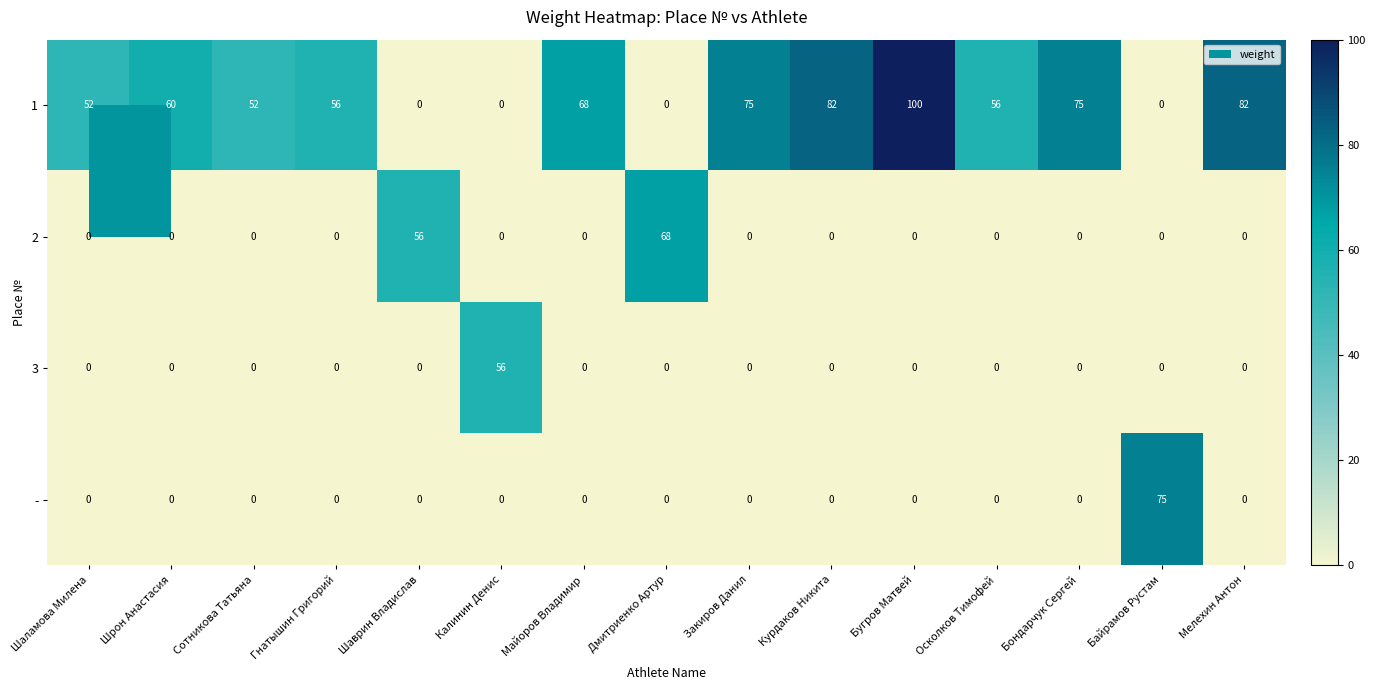

Rank the series by their maximum value, from lowest to highest.

3, 2, -, 1